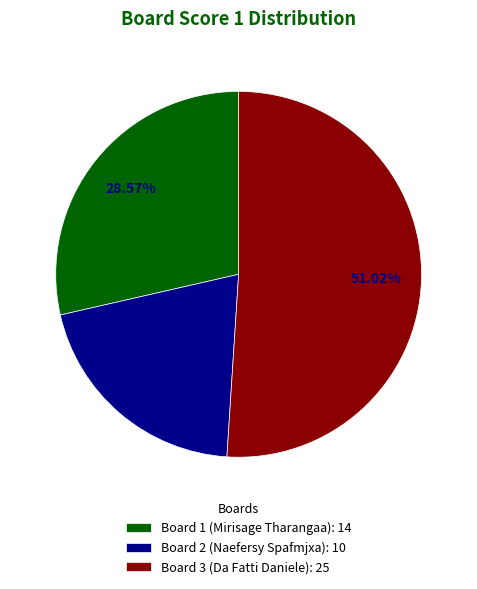

What is the total percentage of Board 2 (Naefersy Spafmjxa) and Board 3 (Da Fatti Daniele)?

71.4%